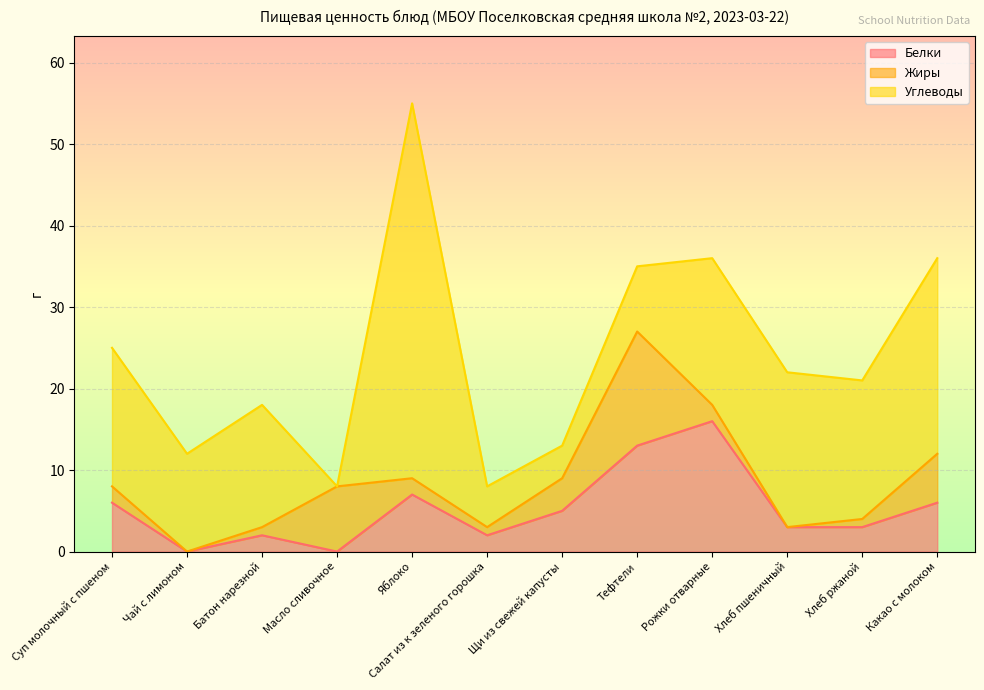

List the series in order of their peak value, highest first.

Углеводы, Белки, Жиры